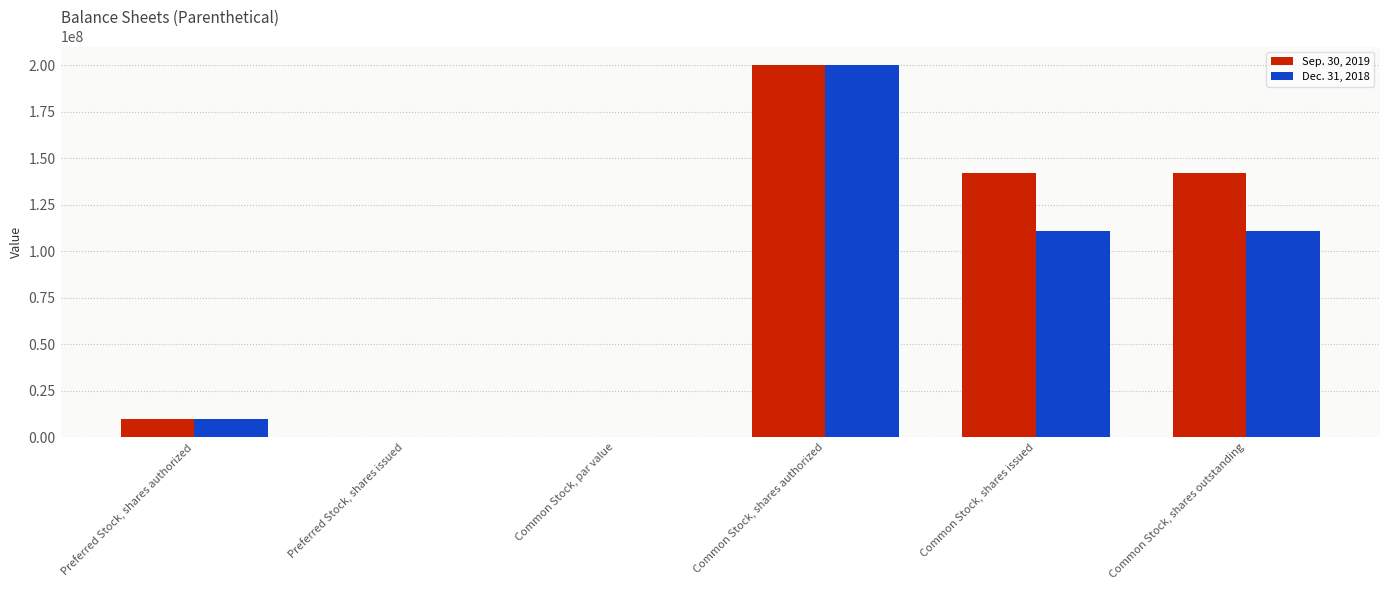

How many groups of bars are there?

6